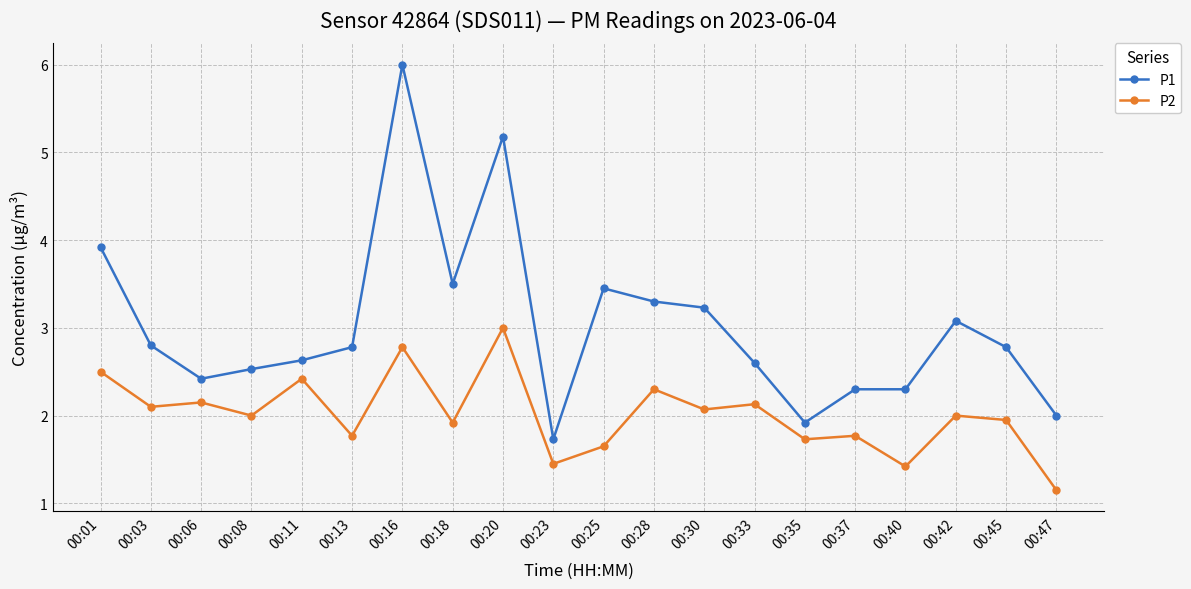

Between 00:08 and 00:16, which series saw the biggest shift?

P1